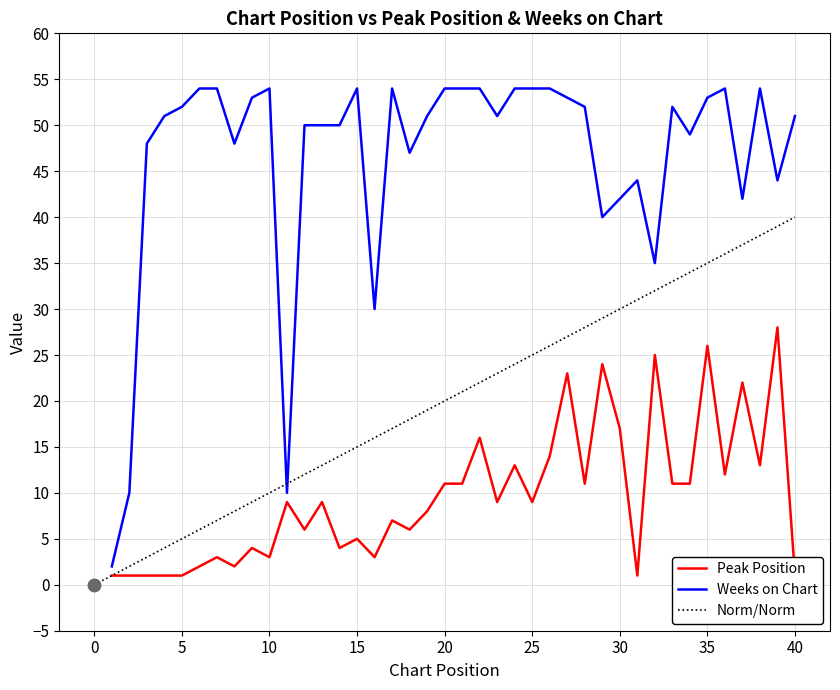

The value of Peak Position at 24 is 13. True or false?

True